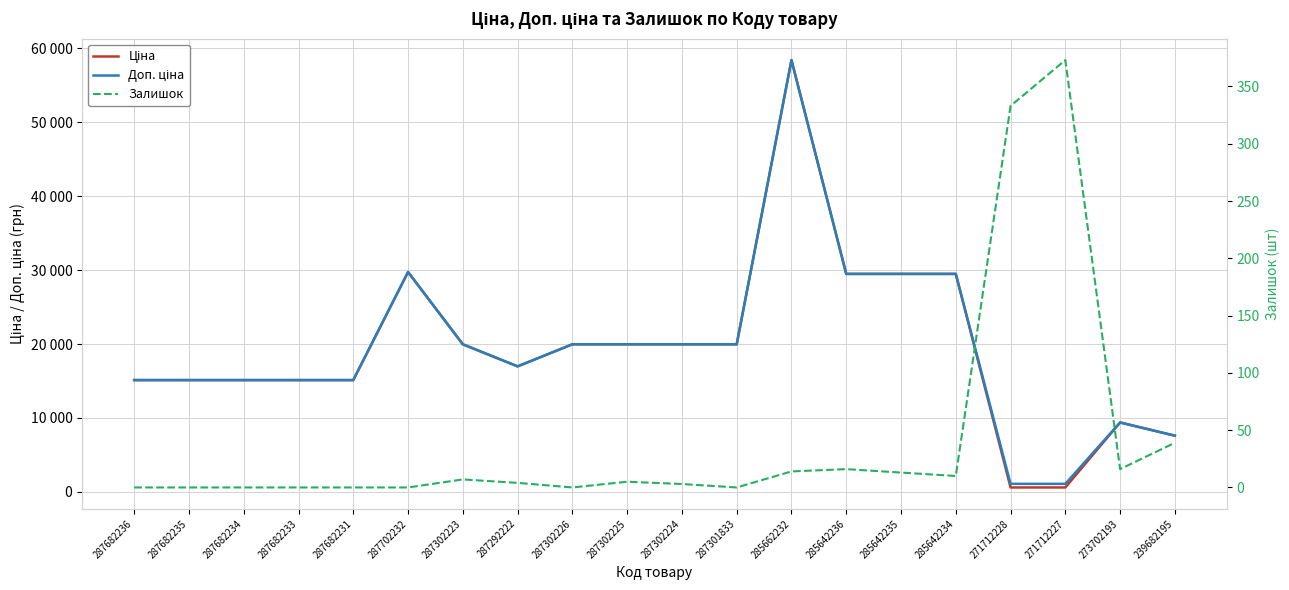

True or false: Залишок has more than 1 interior local peaks.

True